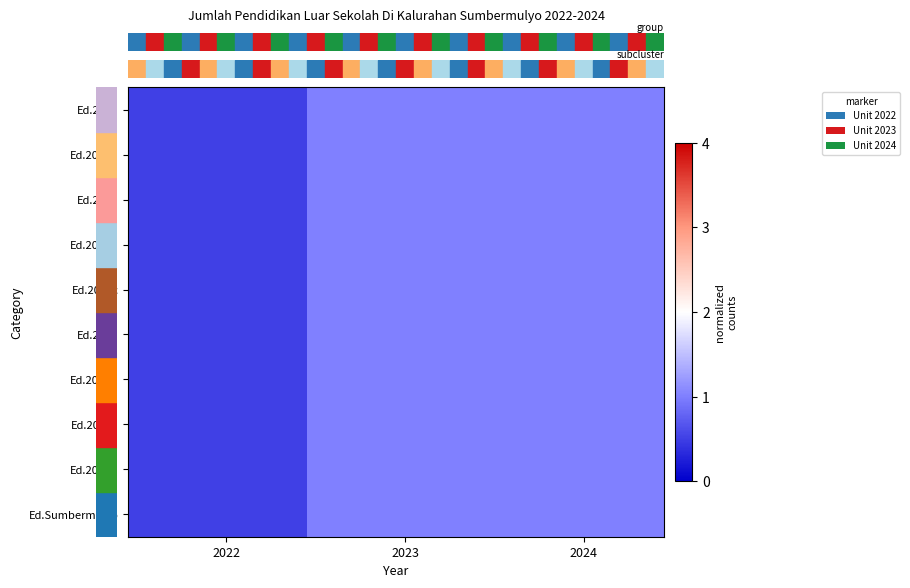

At how many categories does at least one series exceed 0?

30